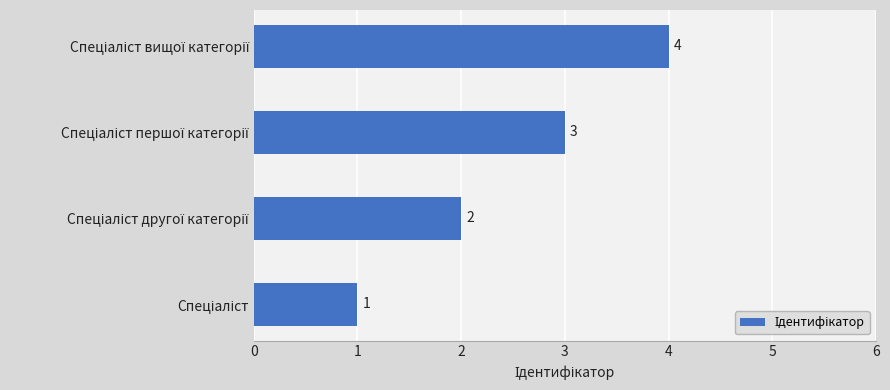

Count the values in the range 2 to 4.

3